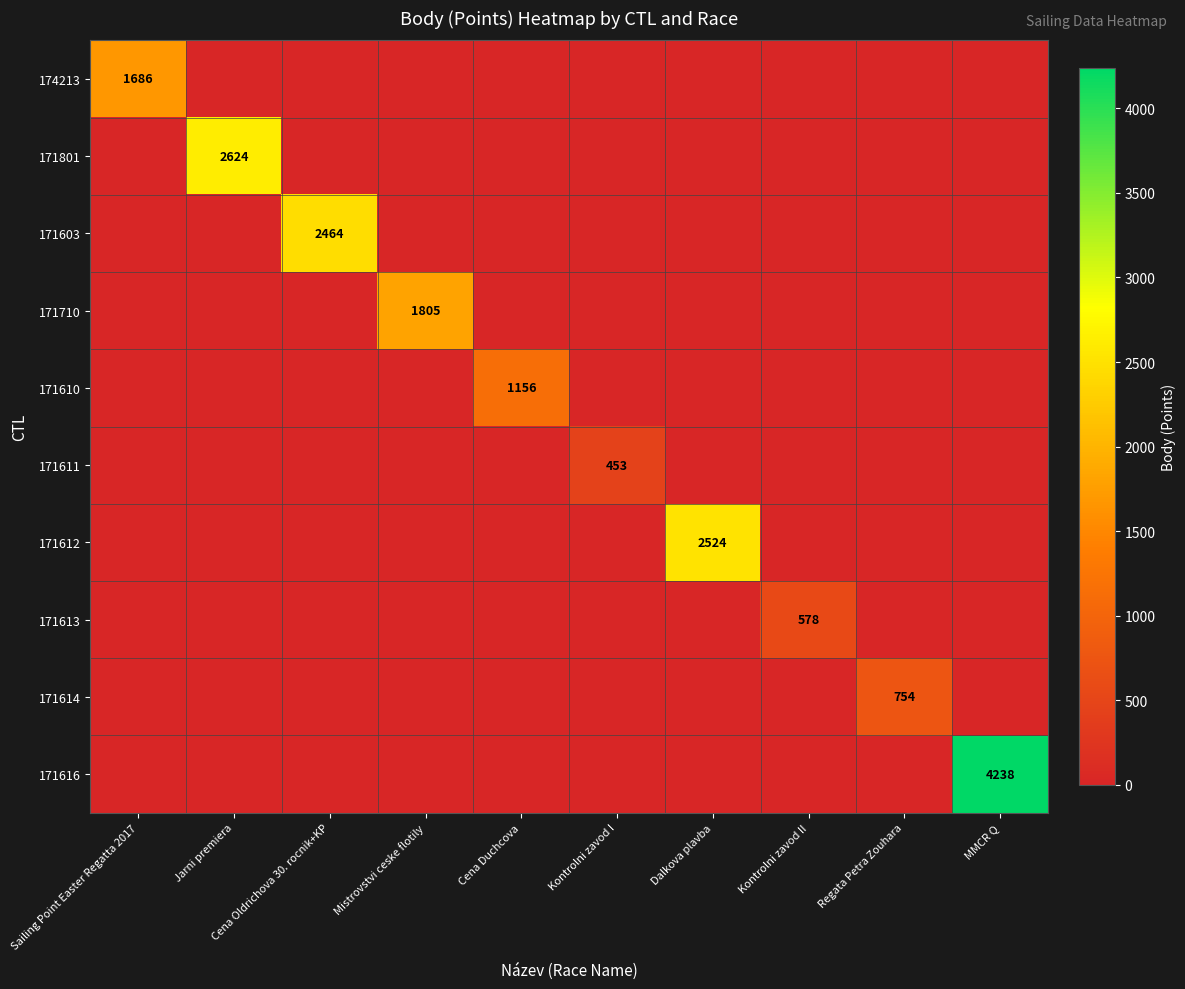

True or false: 174213 has a value of 1144 at Sailing Point Easter Regatta 2017.

False